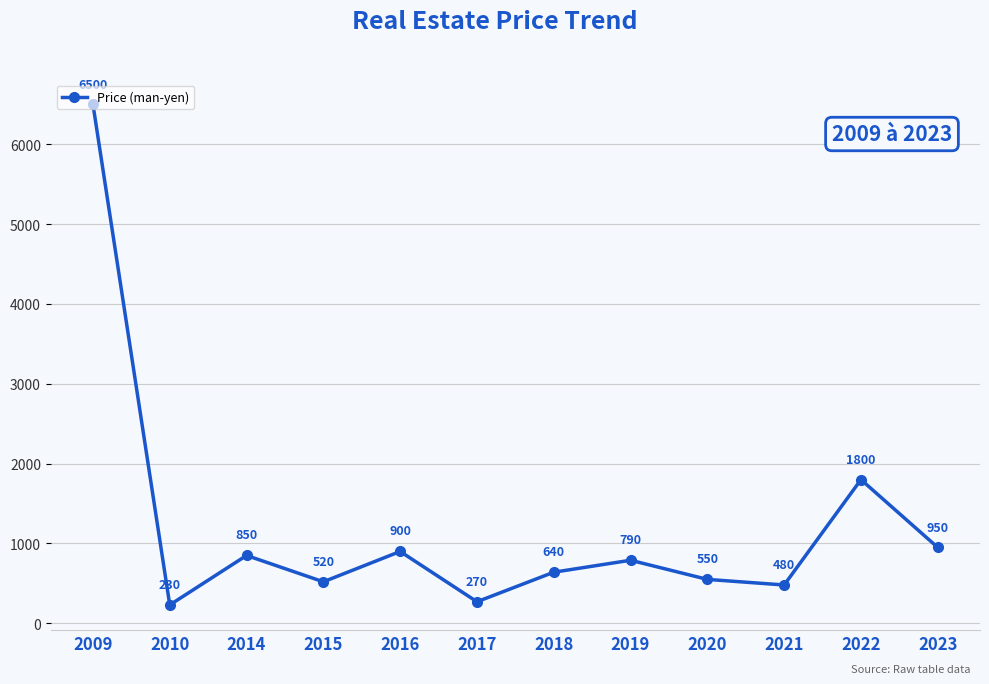

Which label corresponds to the largest value in the chart?

2009